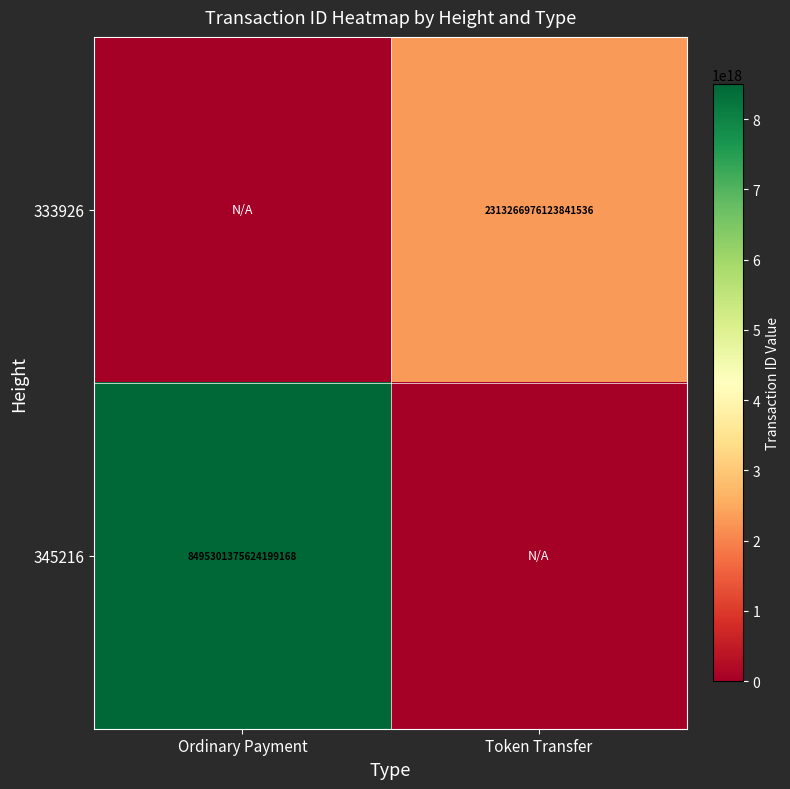

The 333926 series shows 4151876278429984768 at Token Transfer. True or false?

False